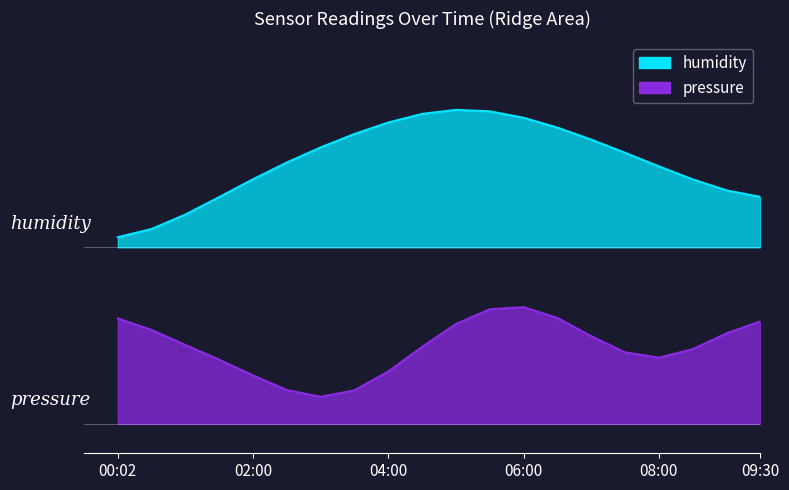

Rank the categories by value from lowest to highest.

00:02, 00:31, 01:00, 01:30, 09:30, 09:00, 08:30, 02:00, 08:00, 02:30, 07:30, 03:00, 07:00, 03:30, 06:30, 04:00, 06:00, 04:30, 05:30, 05:00